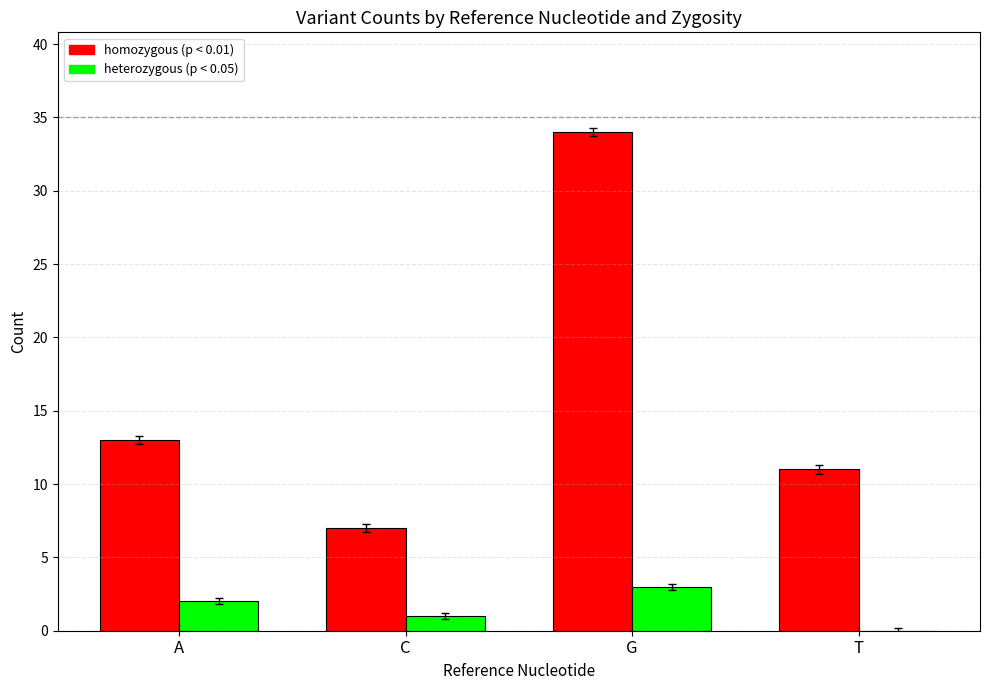

What is the spread (max minus min) of values at C?

6